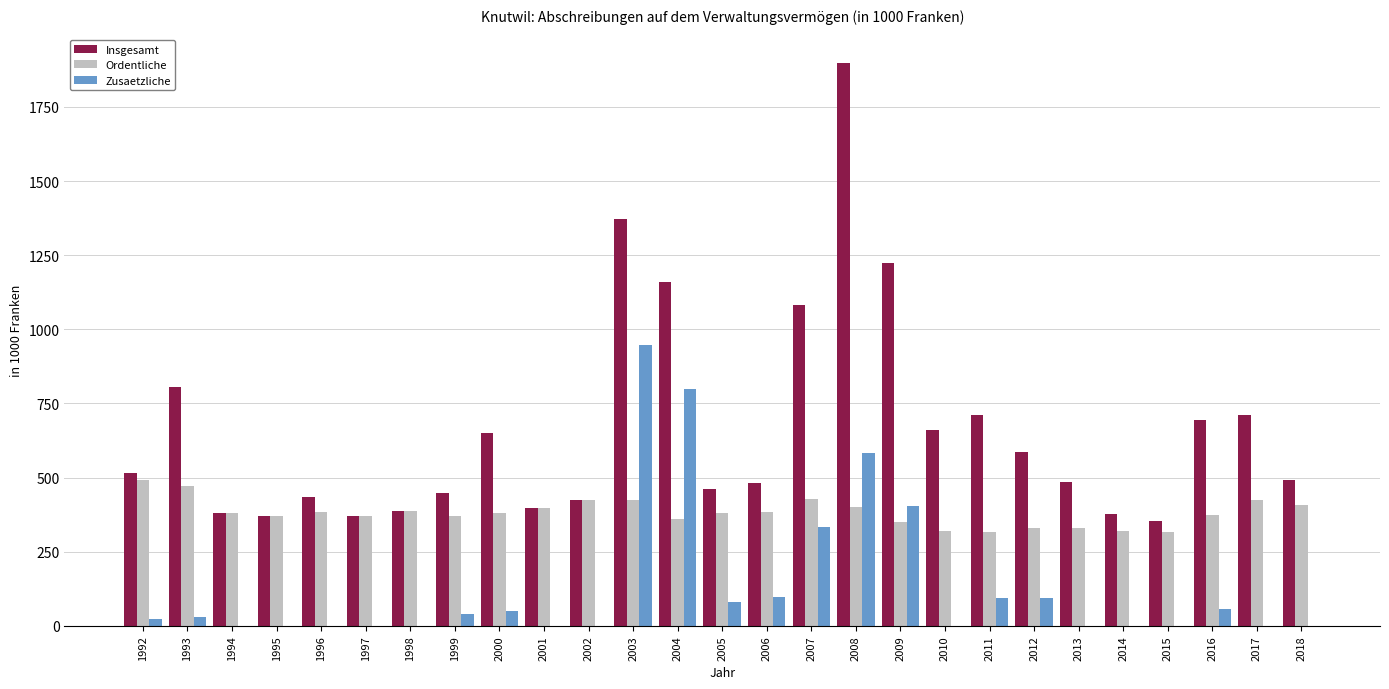

Which series has the largest total across all categories?

Insgesamt